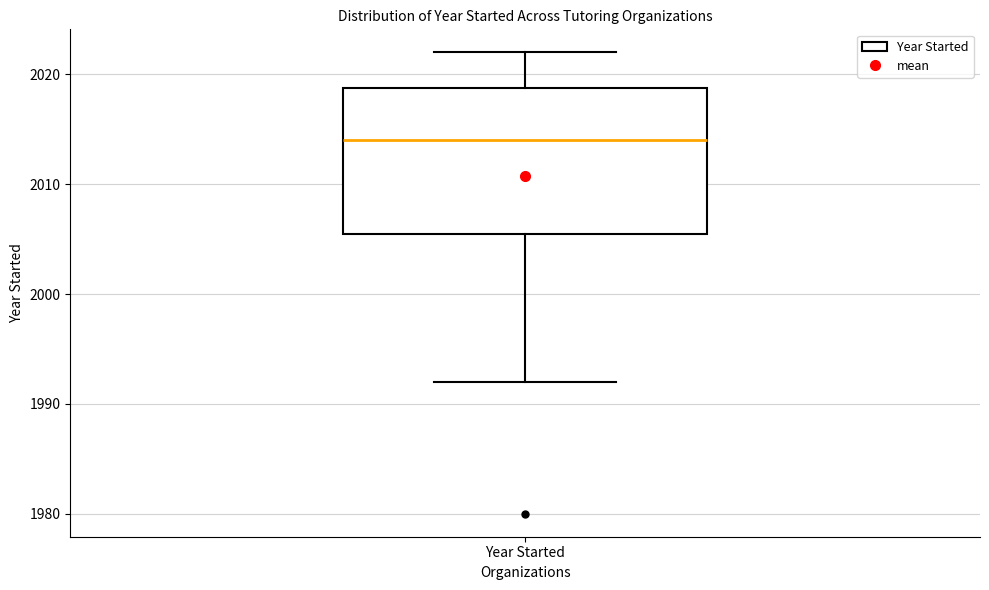

Where is the lower edge of the box for Year Started on the y-axis? The values are not printed on the chart, so give them approximately, as read against the axis.

2006